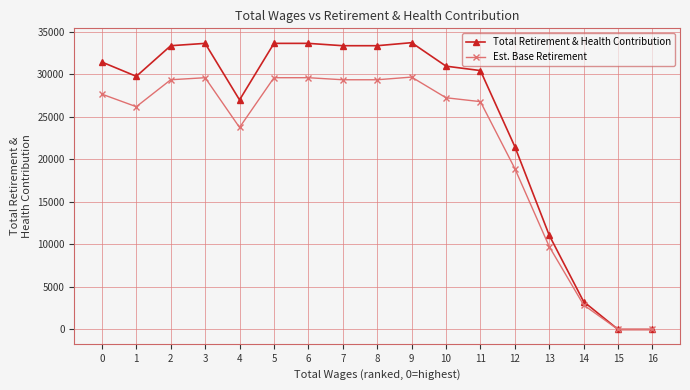

What is the value of the Est. Base Retirement point at the 5th from the left?

23752.1